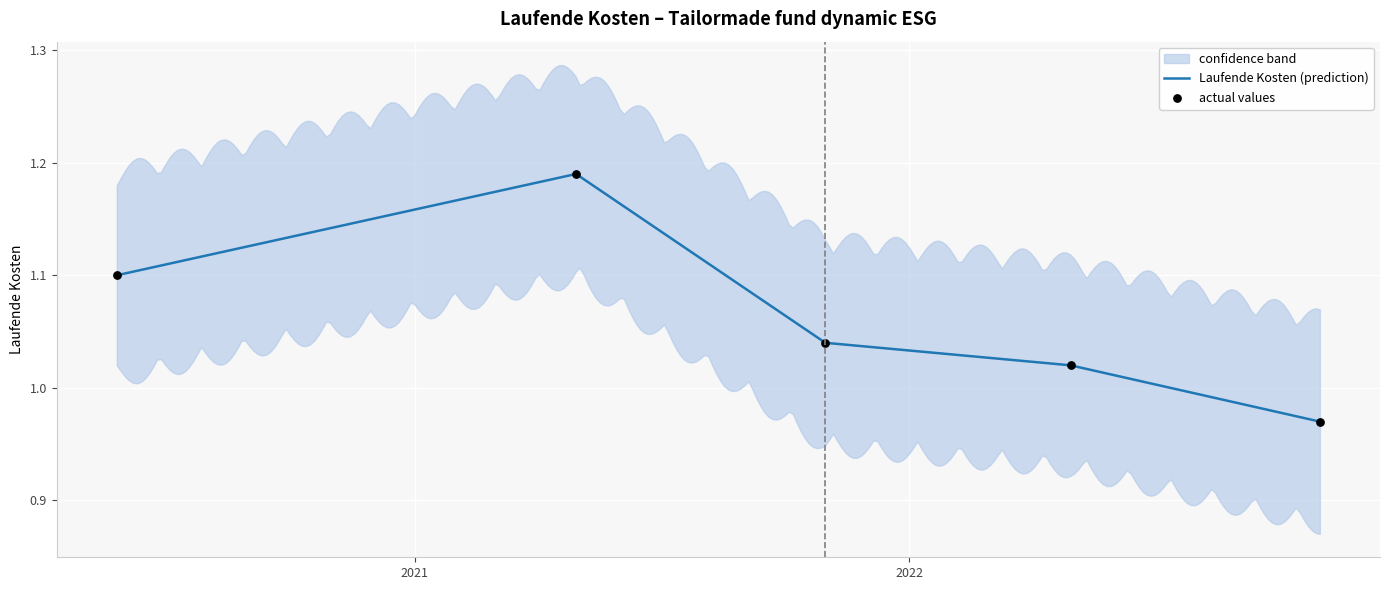

What is the change in value from 2021-04-30 to 2022-10-31?

-0.2